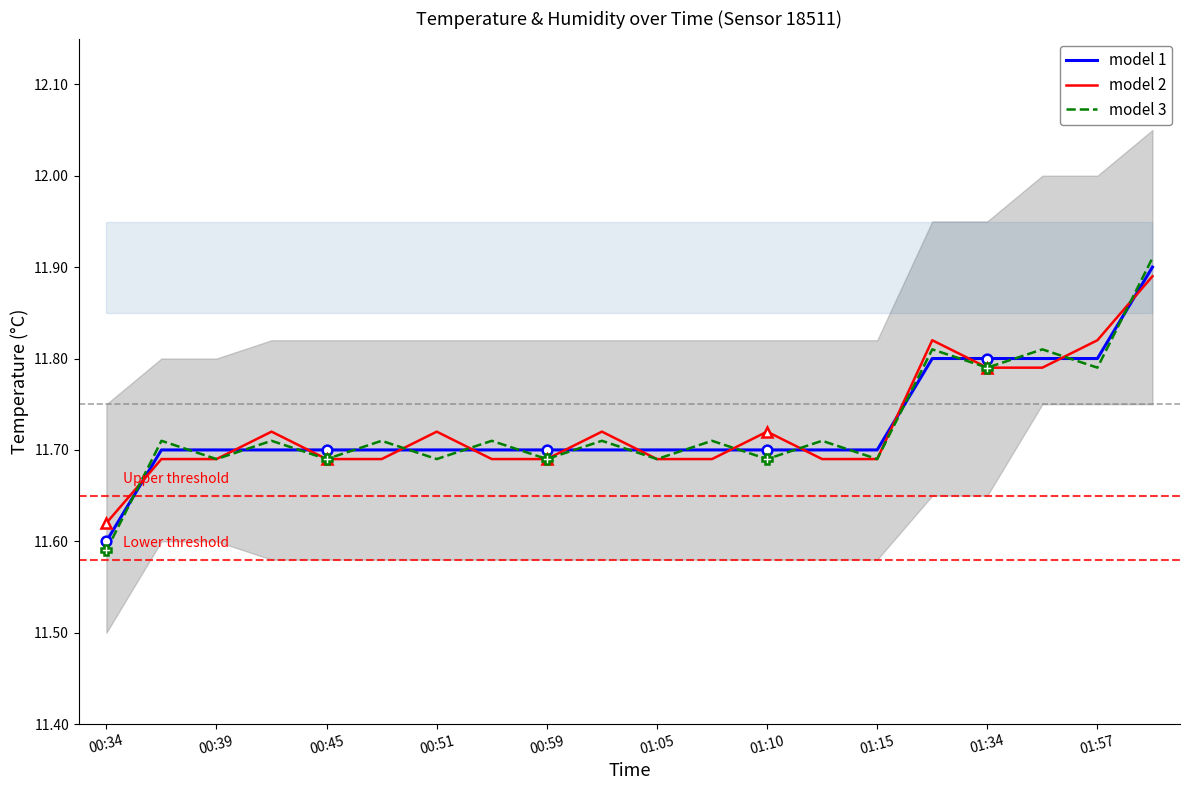

Reading left to right, transcribe all the data shown in this chart.

temperature: 11.6	11.7	11.7	11.7	11.7	11.7	11.7	11.7	11.7	11.7	11.7	11.7	11.7	11.7	11.7	11.8	11.8	11.8	11.8	11.9
temperature (alt): 11.6	11.7	11.7	11.7	11.7	11.7	11.7	11.7	11.7	11.7	11.7	11.7	11.7	11.7	11.7	11.8	11.8	11.8	11.8	11.9
humidity: 11.6	11.7	11.7	11.7	11.7	11.7	11.7	11.7	11.7	11.7	11.7	11.7	11.7	11.7	11.7	11.8	11.8	11.8	11.8	11.9